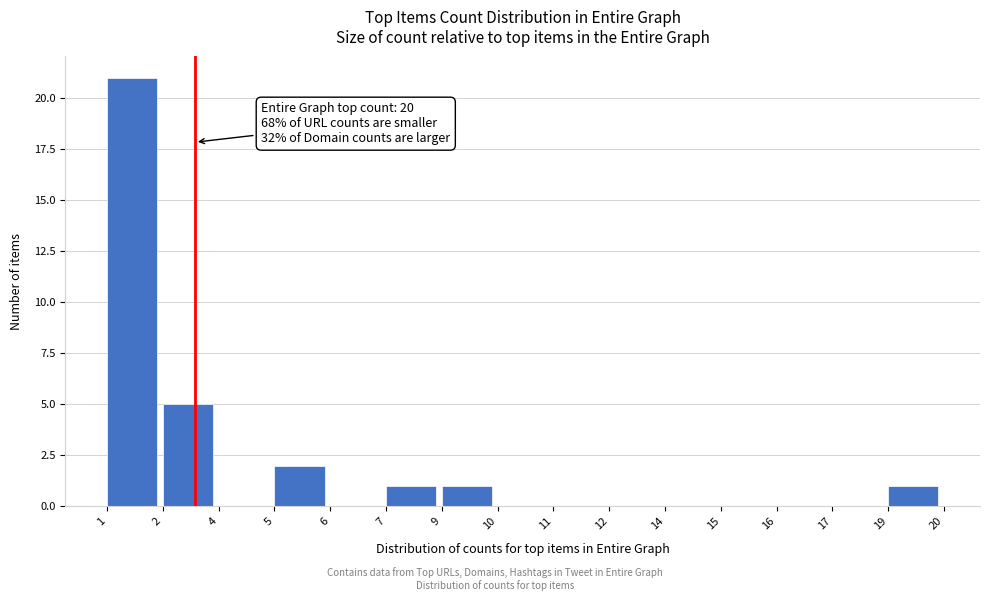

Reading left to right, extract all data points from this chart.

1=21	2=5	4=0	5=2	6=0	7=1	9=1	10=0	11=0	12=0	14=0	15=0	16=0	17=0	19=1